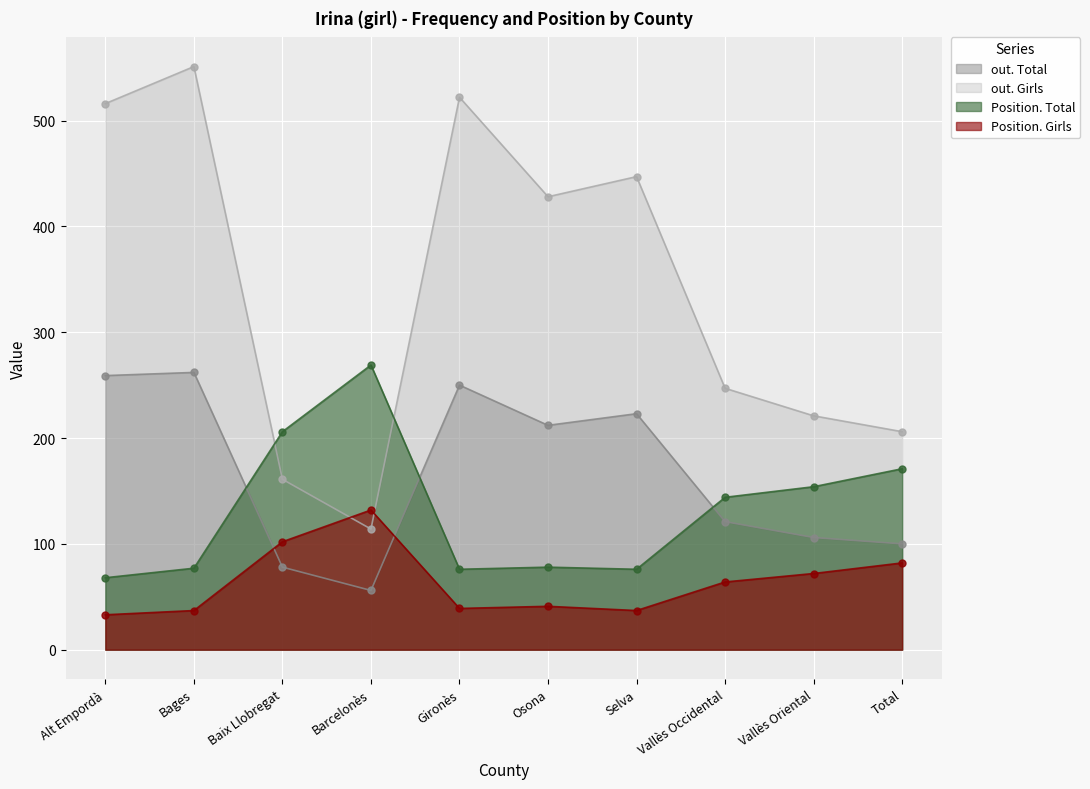

Between which two adjacent categories do out. Girls and Position. Total first intersect?

Bages and Baix Llobregat